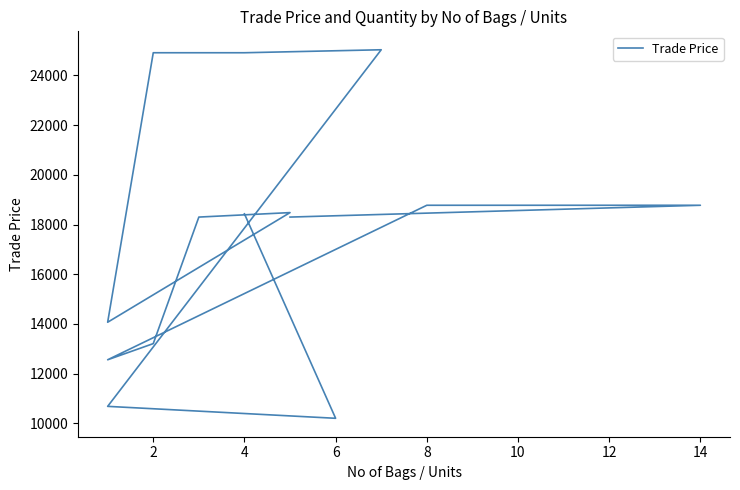

Reading left to right, extract all data points from this chart.

18429	10205	10685	25029	24909	24909	14069	18479	18299	13209	12559	18774	18774	18774	18299